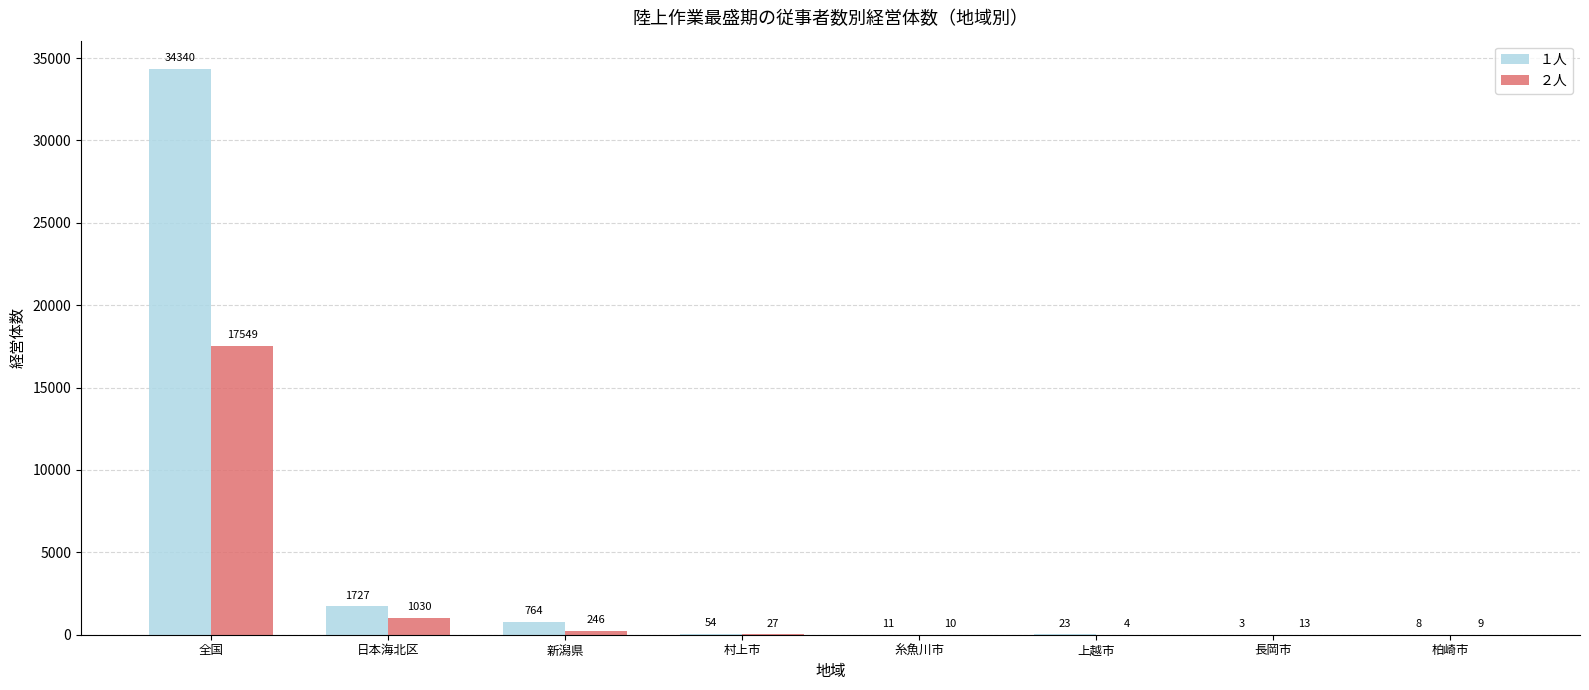

At which label does １人 reach its peak?

全国